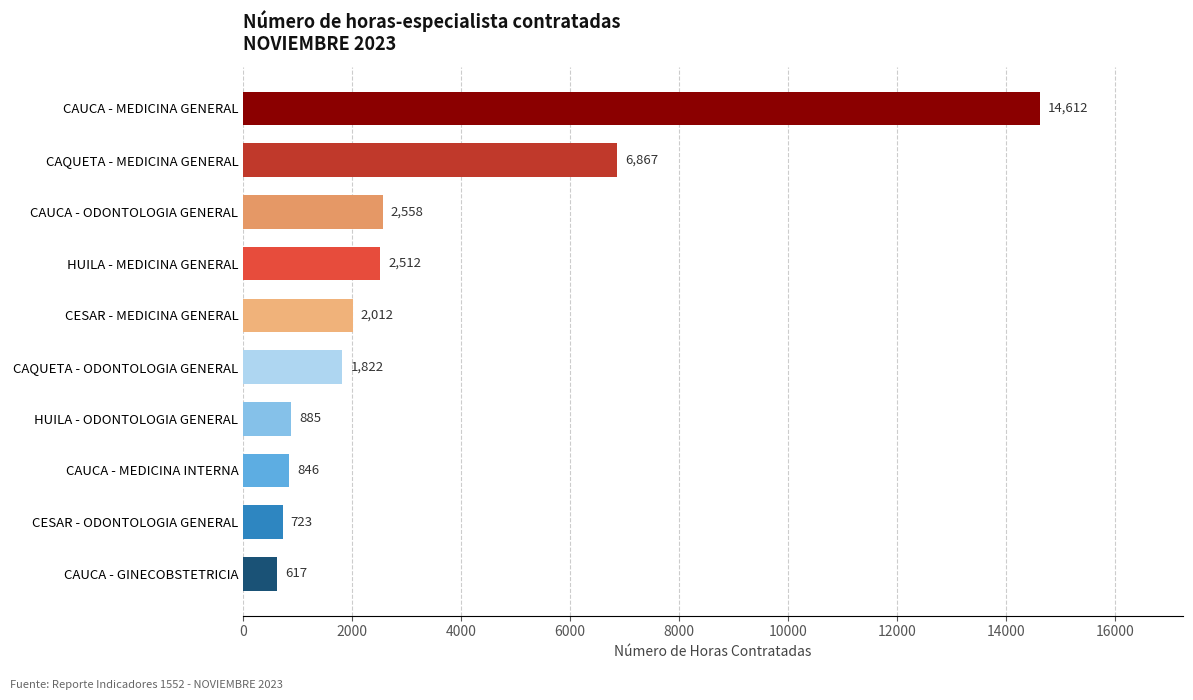

How many data points does each series have?

10